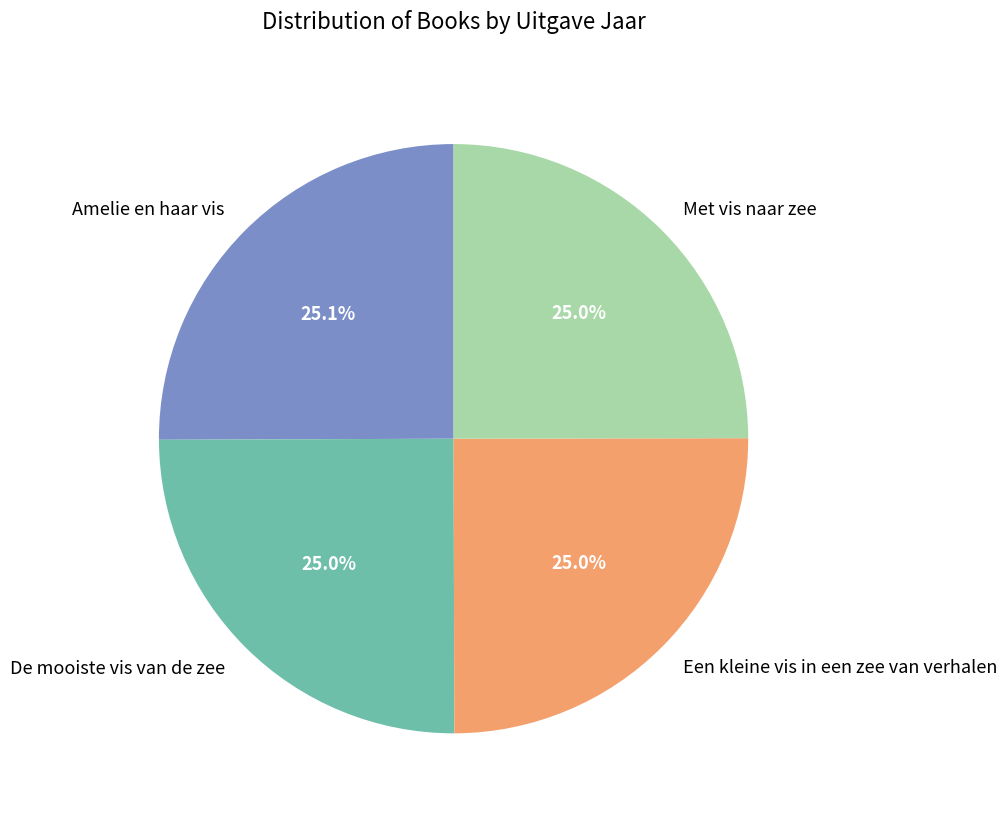

What portion of the pie excludes Amelie en haar vis?

74.9%